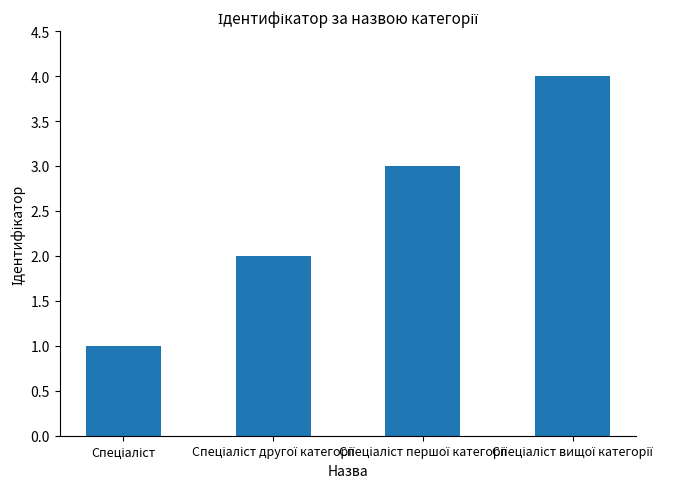

What is the maximum value shown in the chart?

4